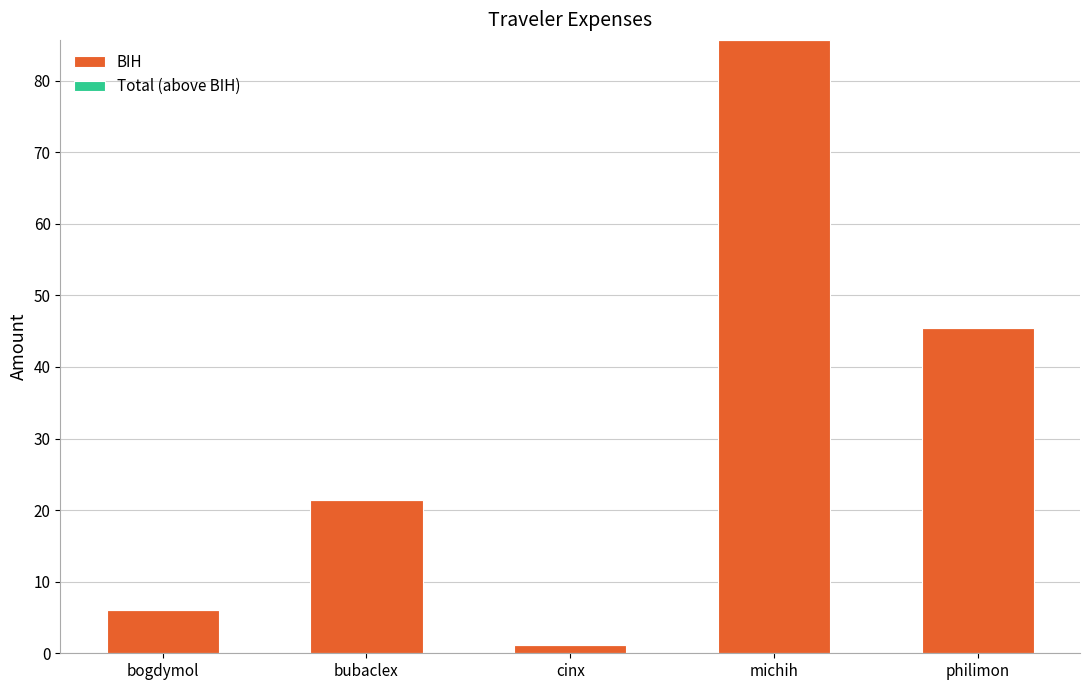

How many data points are less than 21?

2